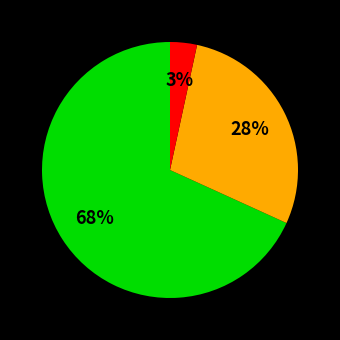

To the nearest percent, what is the average slice percentage?

33%